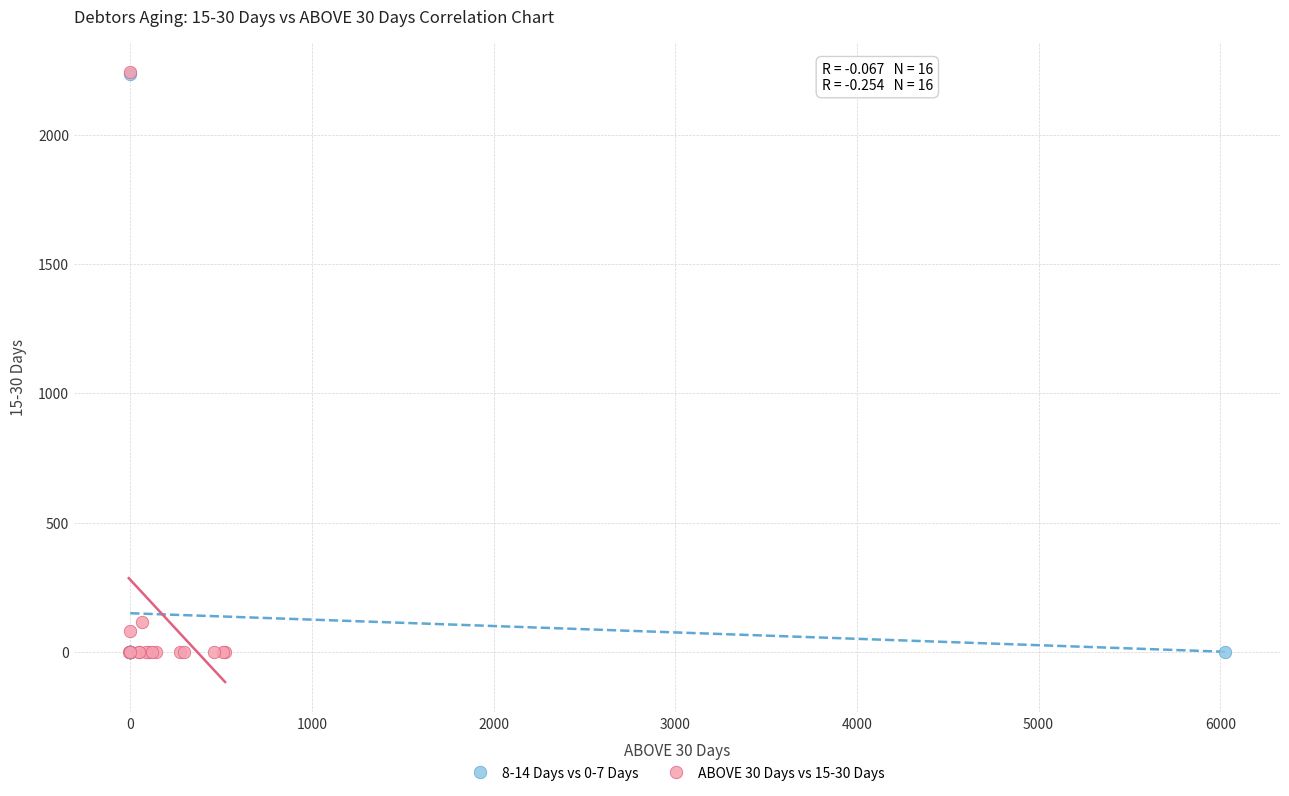

Which series has the largest Y range (max minus min)?

ABOVE 30 Days vs 15-30 Days